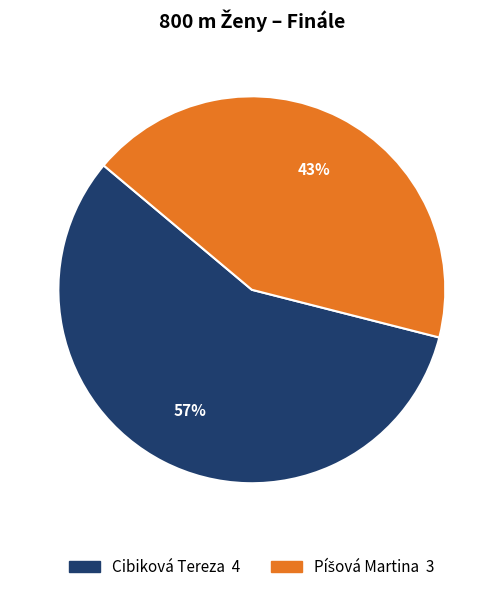

How many slices are in this pie chart?

2